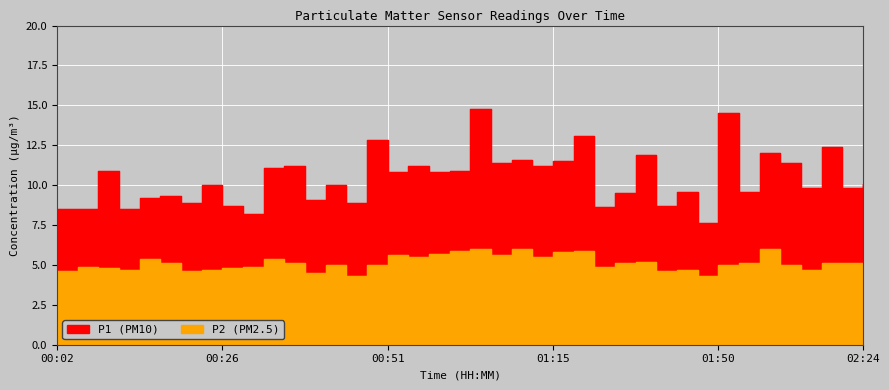

At which label does P1 reach its minimum?

01:47